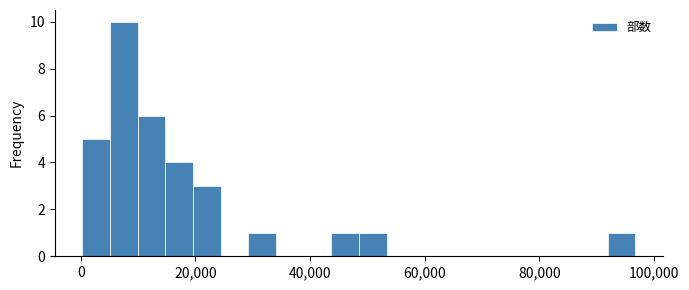

Around what value on the x-axis is the tallest bar? Give the approximate position of its centre, as read against the axis.

8000